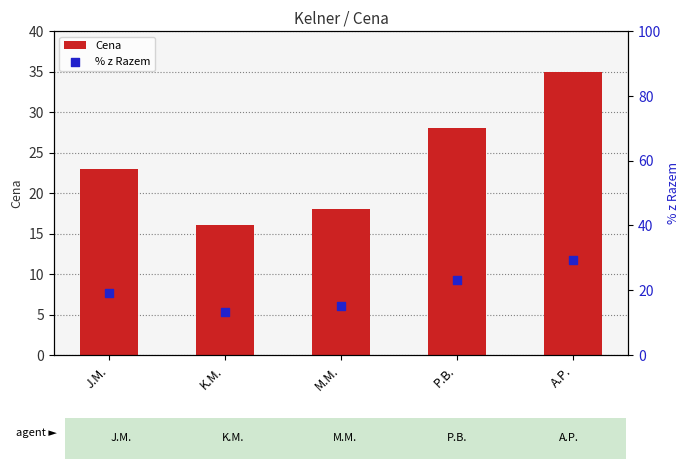

Which series has the largest total across all categories?

Cena